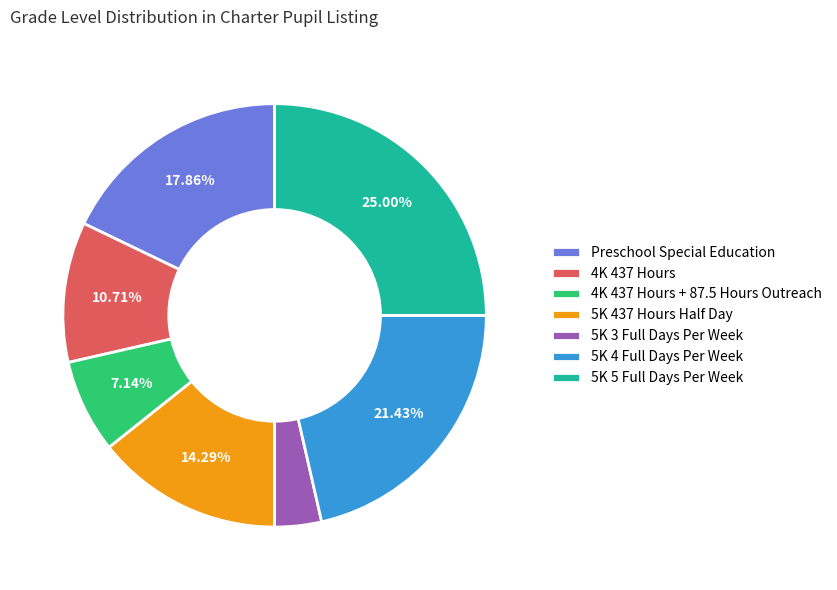

Between 4K 437 Hours and Preschool Special Education, which is larger?

Preschool Special Education